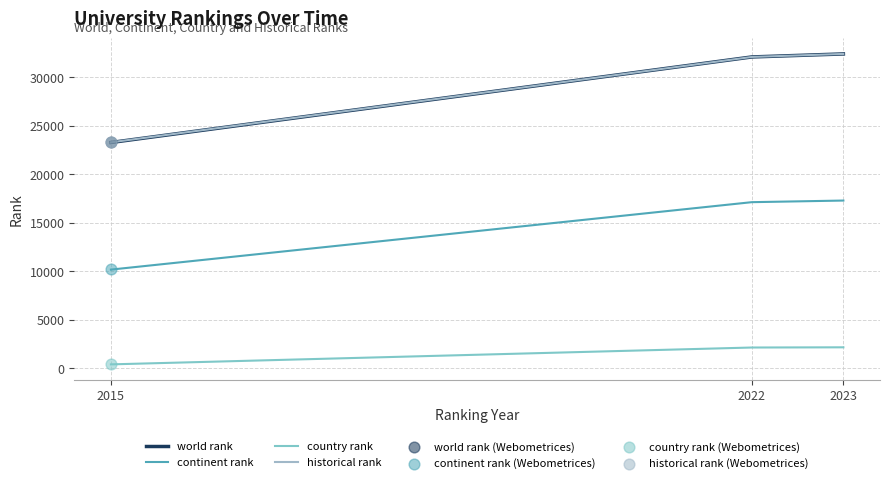

Is the value of country rank at 2015 greater than the value of world rank at 2015?

No